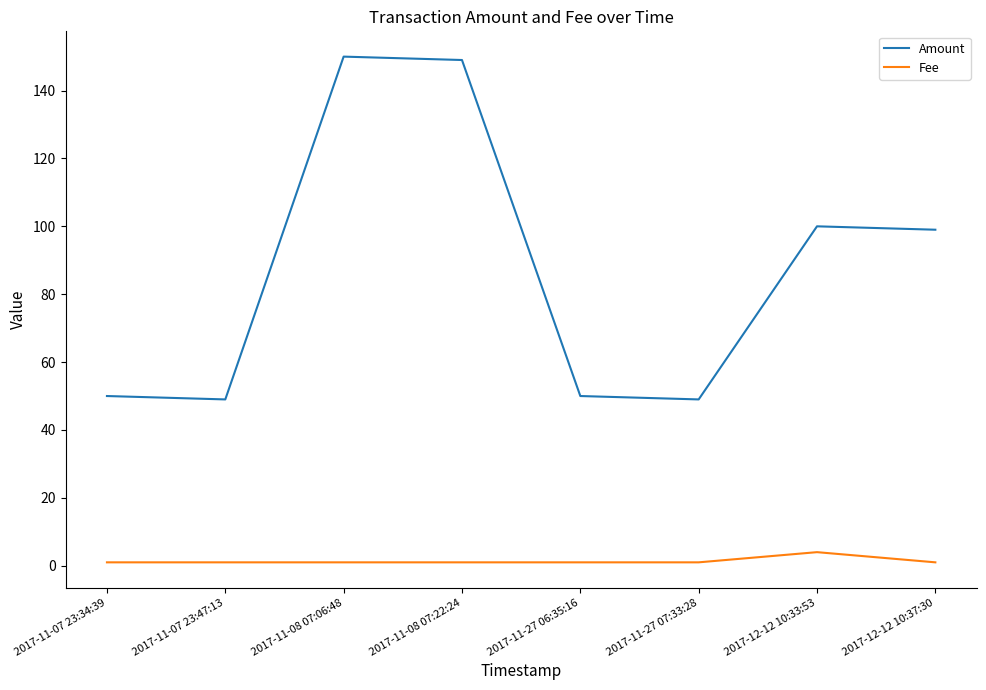

Read the Amount value at 2017-11-27 06:35:16, to the nearest 10.

50